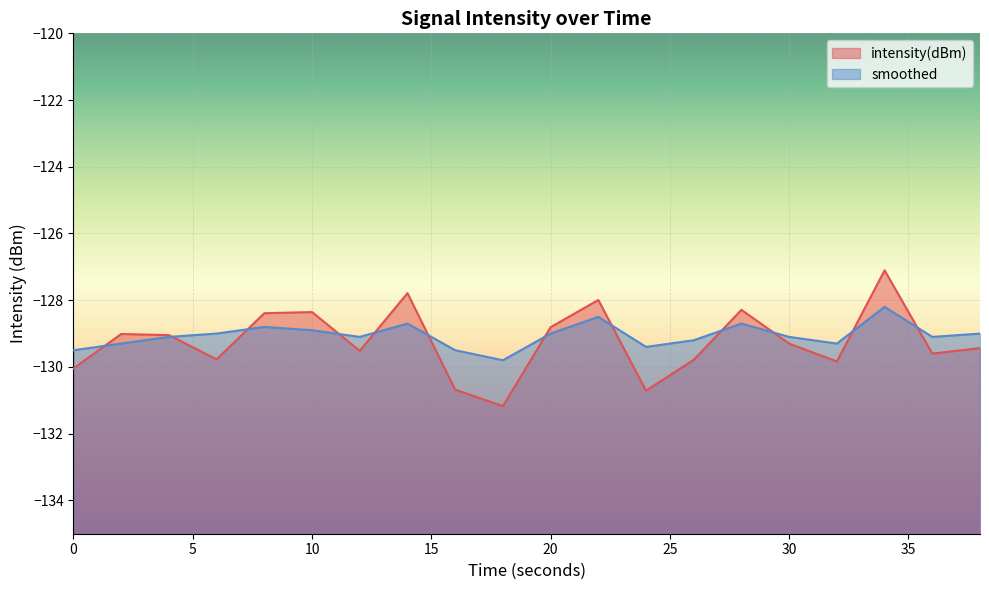

At 6, list the series in order from smallest to largest.

intensity(dBm), smoothed